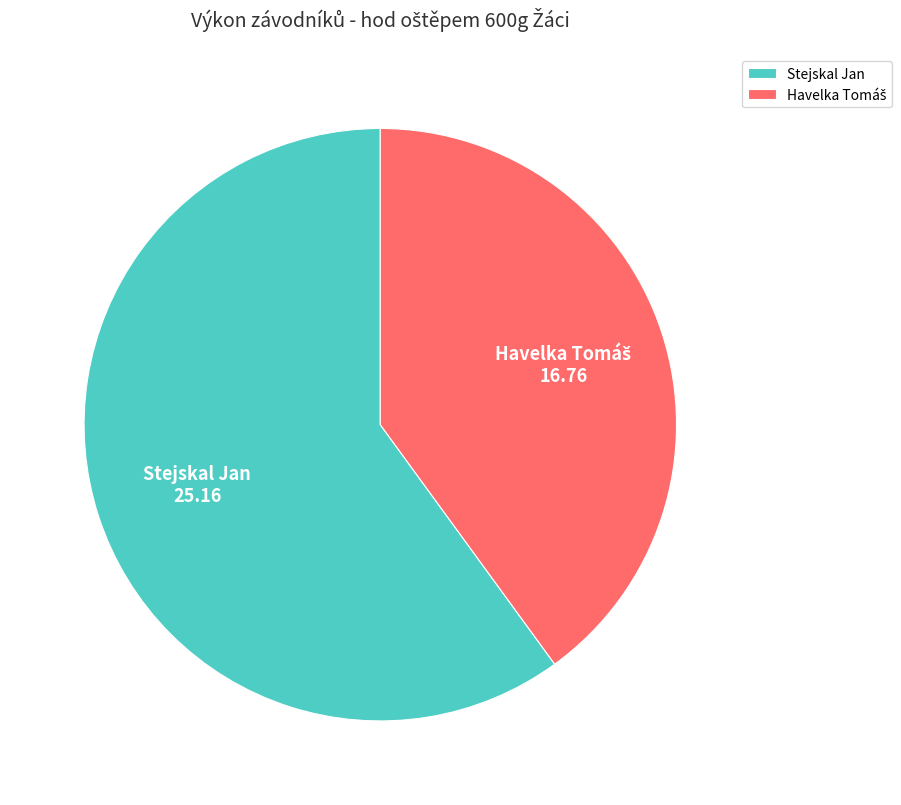

True or false: Stejskal Jan accounts for 46% of the total.

False